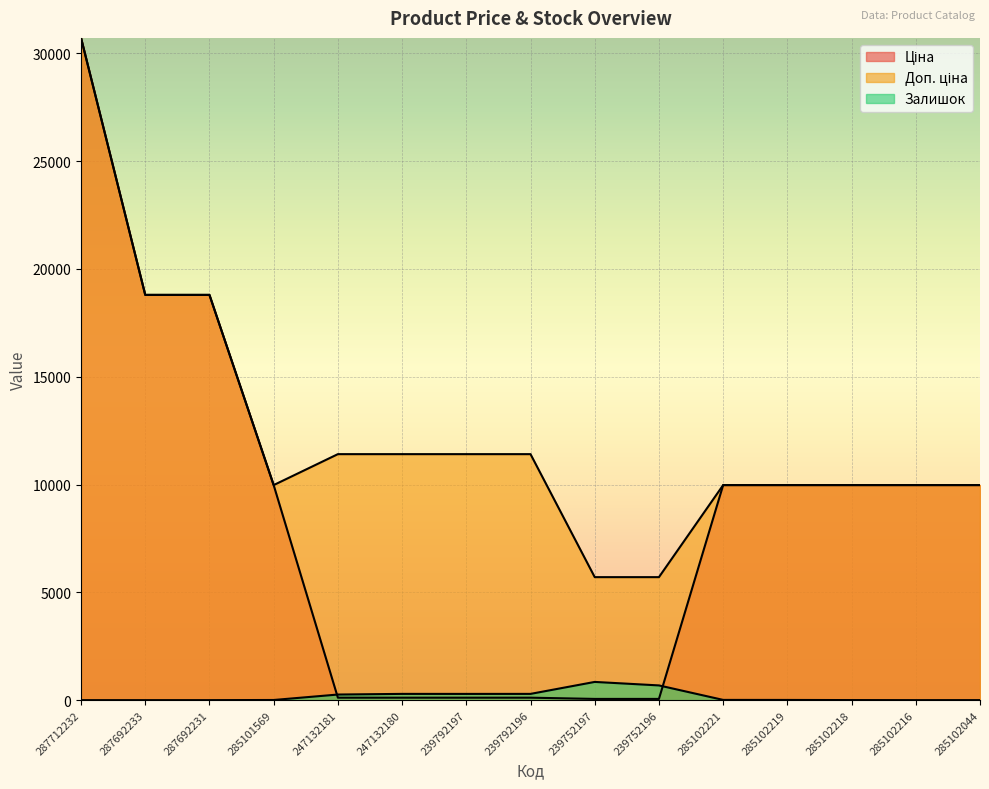

What is the label of the 10th point from the left?

239752196